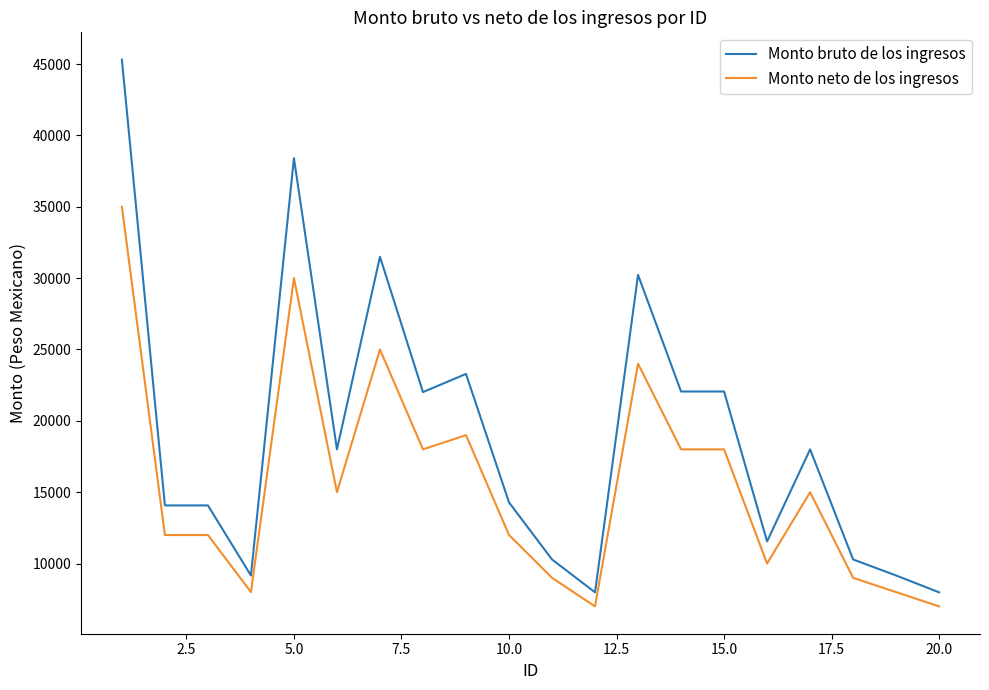

True or false: Monto bruto de los ingresos and Monto neto de los ingresos intersect in this chart.

False